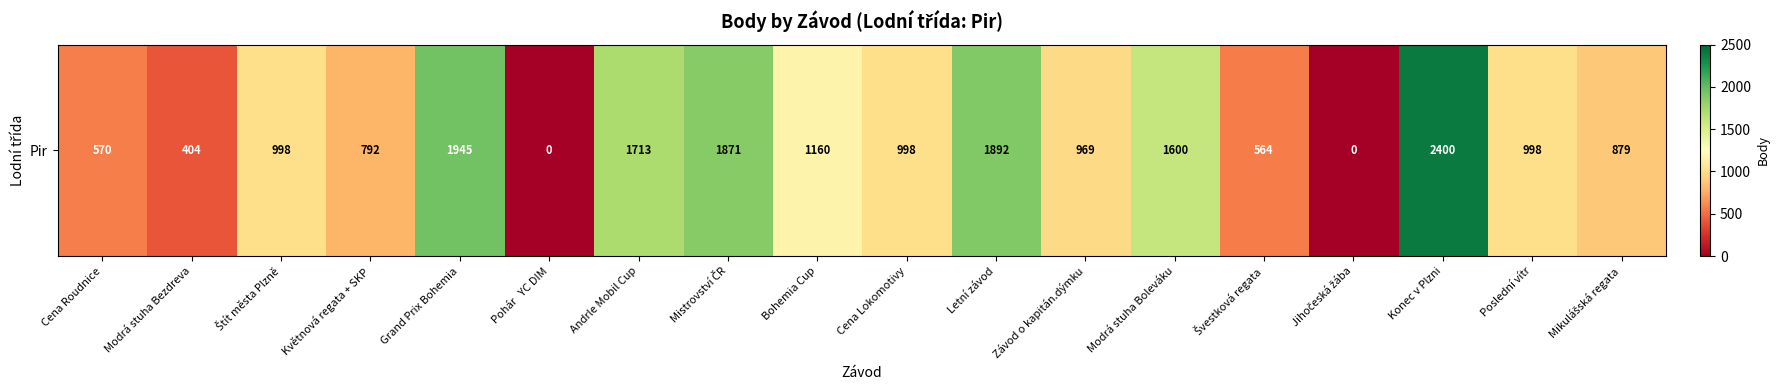

How many data points are less than 998?

8